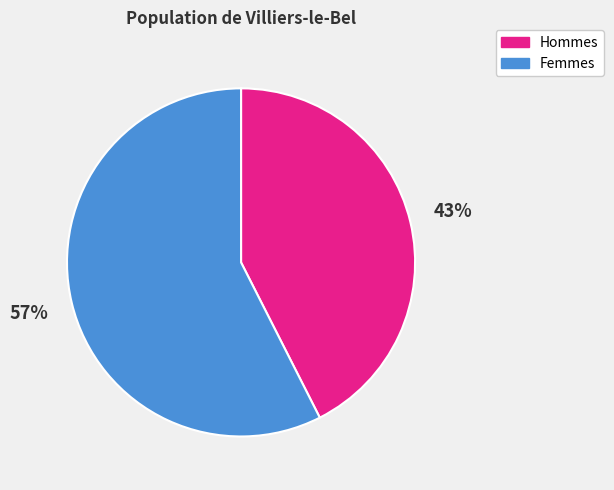

Between Hommes and Femmes, which is larger?

Femmes